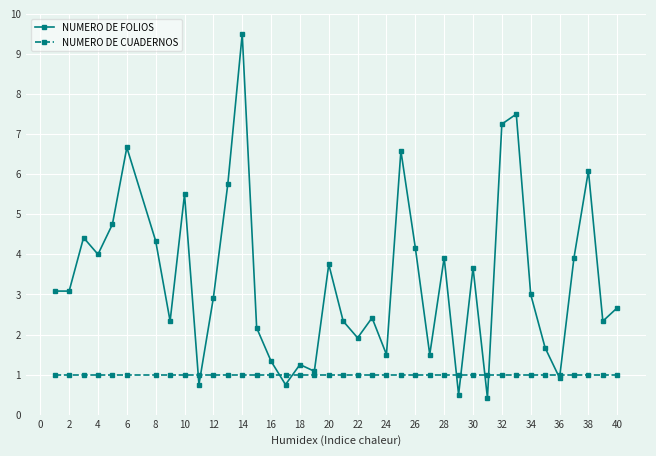

What is the lowest value of the NUMERO DE FOLIOS series?

0.4